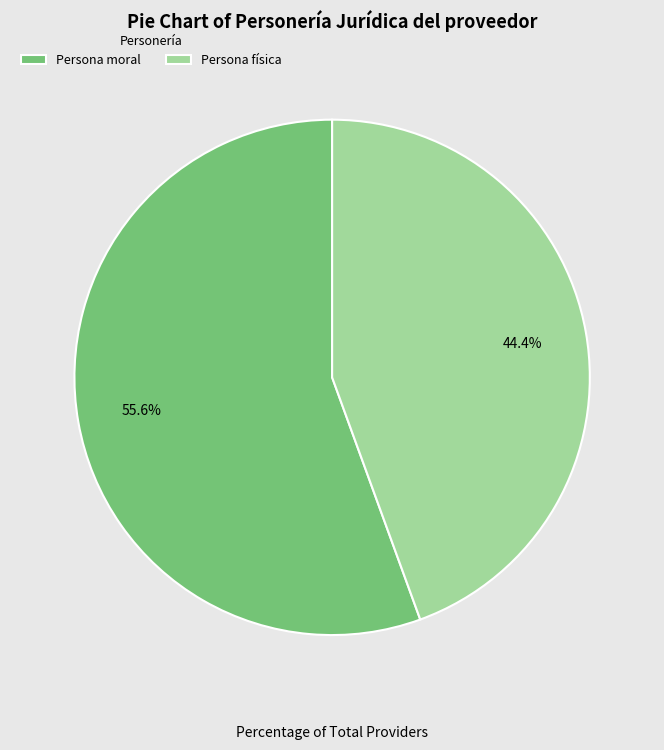

What portion of the pie excludes Persona física?

55.6%